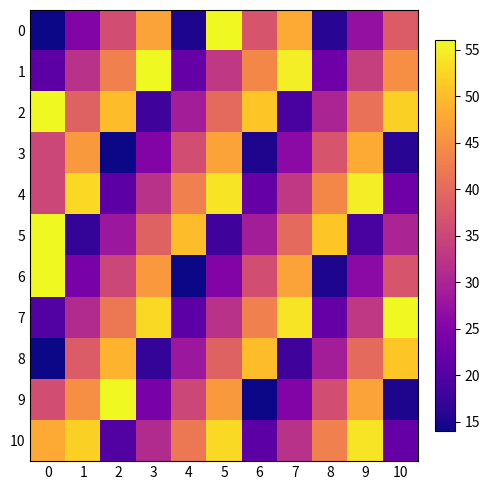

Which series changed the most between 8 and 9?

5